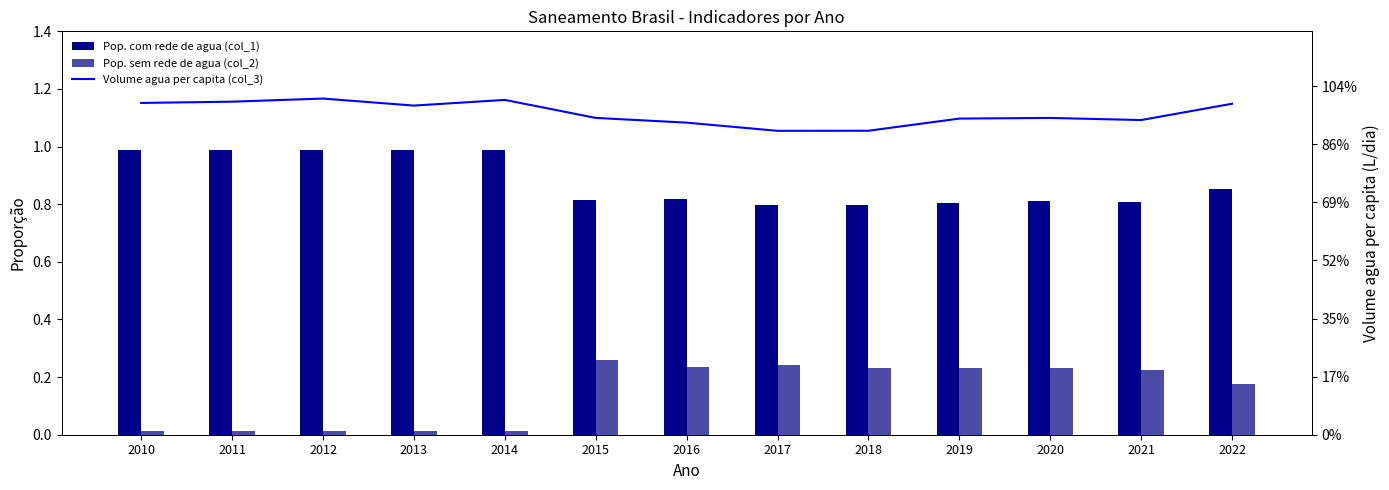

The value of Pop. com rede de agua (col_1) at 2014 is 1.0. True or false?

True